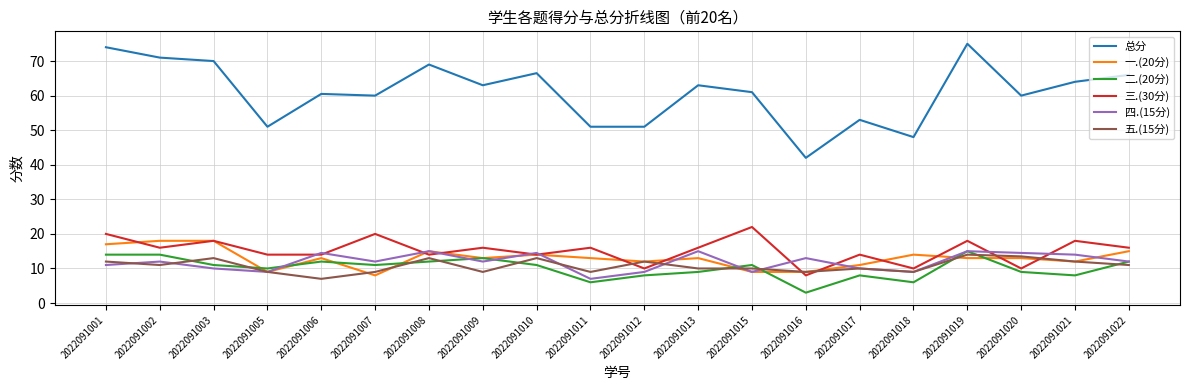

True or false: 一.(20分) and 总分 intersect in this chart.

False